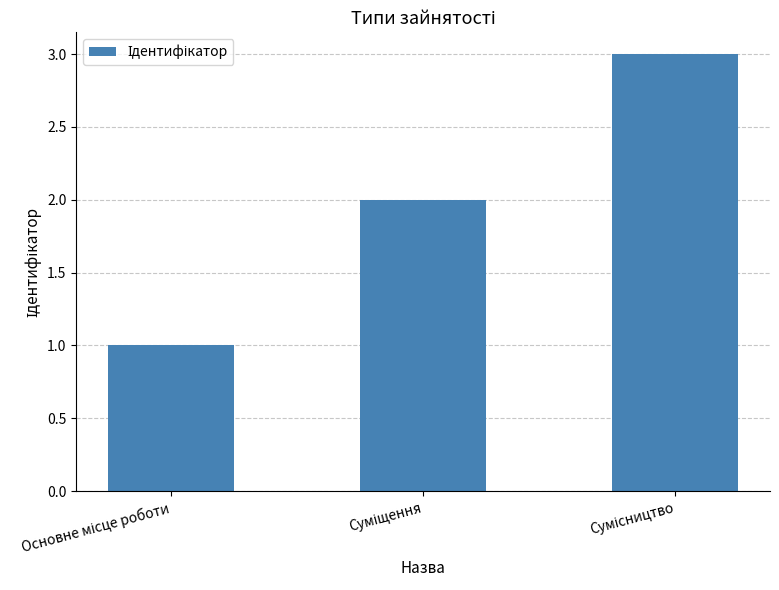

What is the greatest value displayed?

3